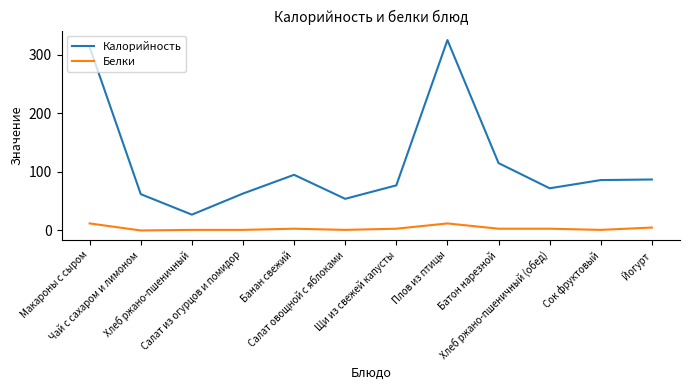

What is the approximate value of Белки at Макароны с сыром?

12